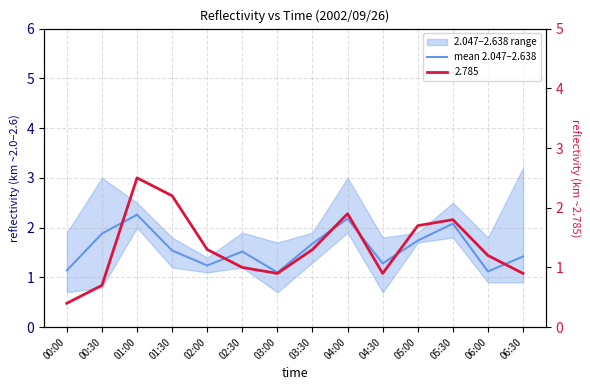

What is the difference between the second highest and minimum values?

1.1